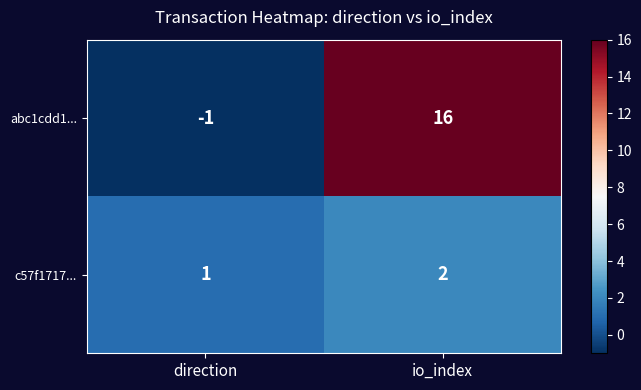

Reading right to left, list all the values displayed in this chart.

abc1cdd1...: 16	-1
c57f1717...: 2	1